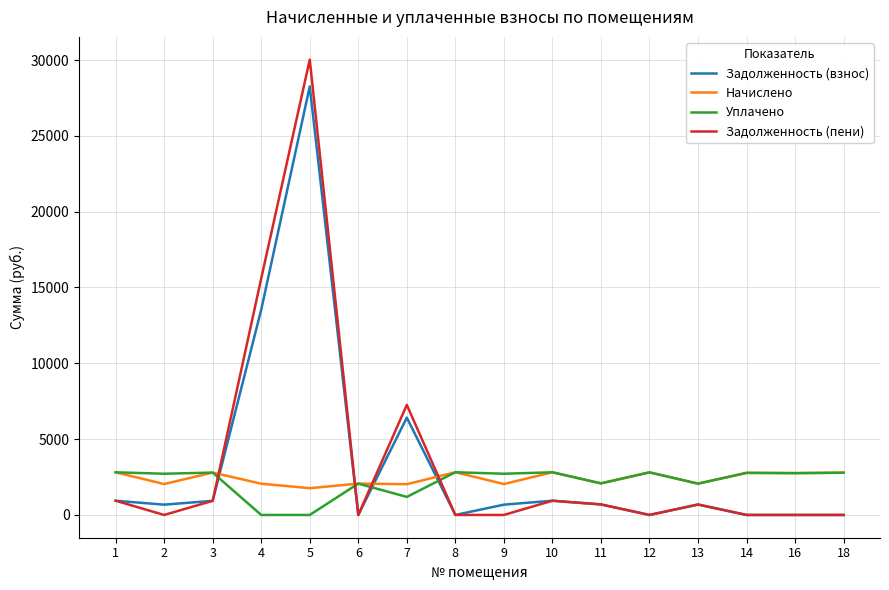

Which series has the widest spread of values?

Задолженность (пени)